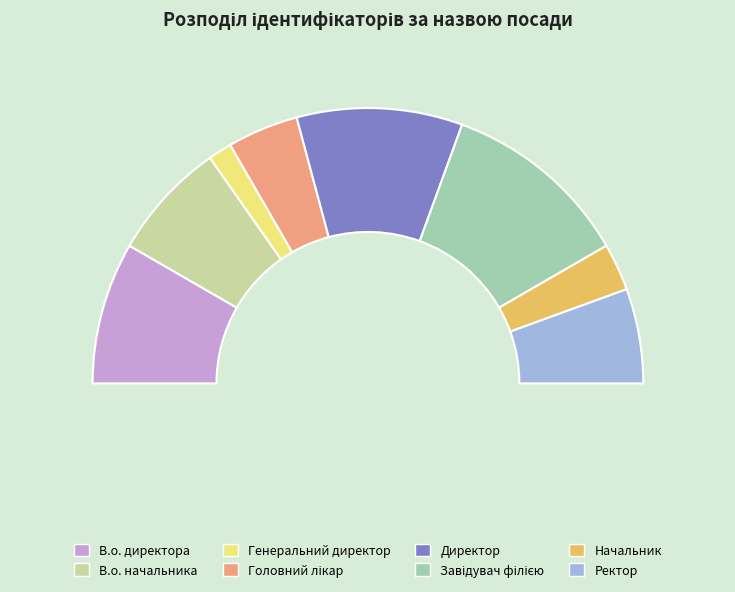

Rank the categories by value from highest to lowest.

Завідувач філією, Директор, В.о. директора, В.о. начальника, Ректор, Головний лікар, Начальник, Генеральний директор